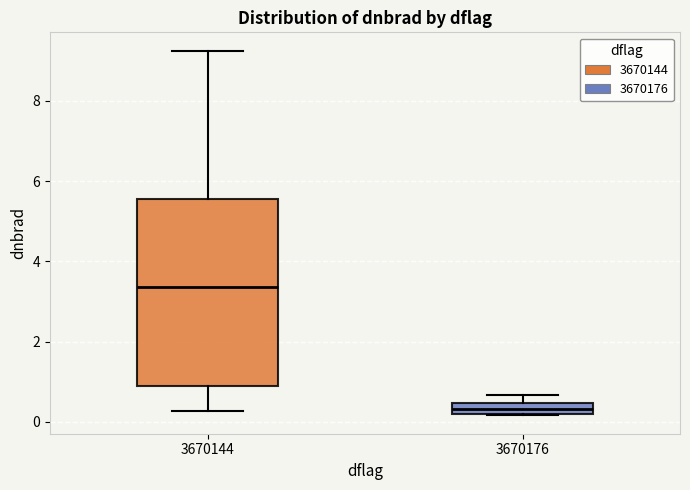

Which box's median line is the highest?

3670144